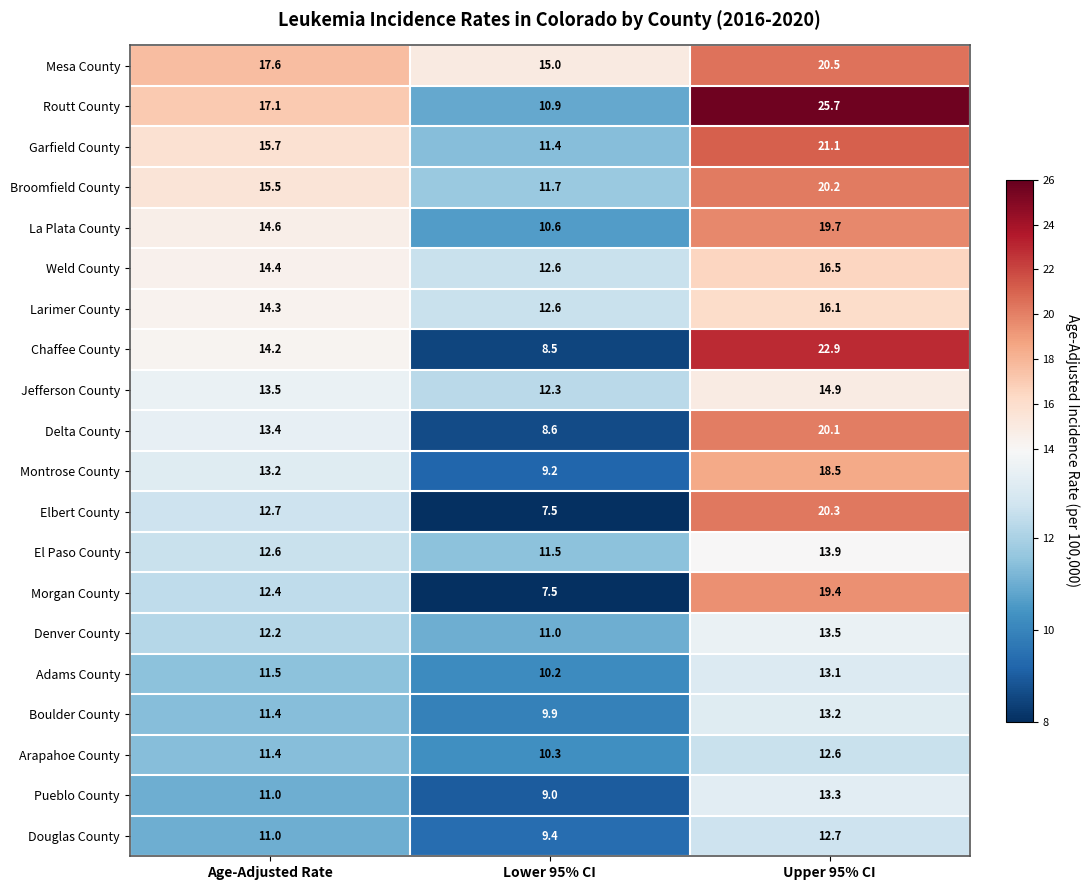

At which category is the sum across all series the highest?

Upper 95% CI